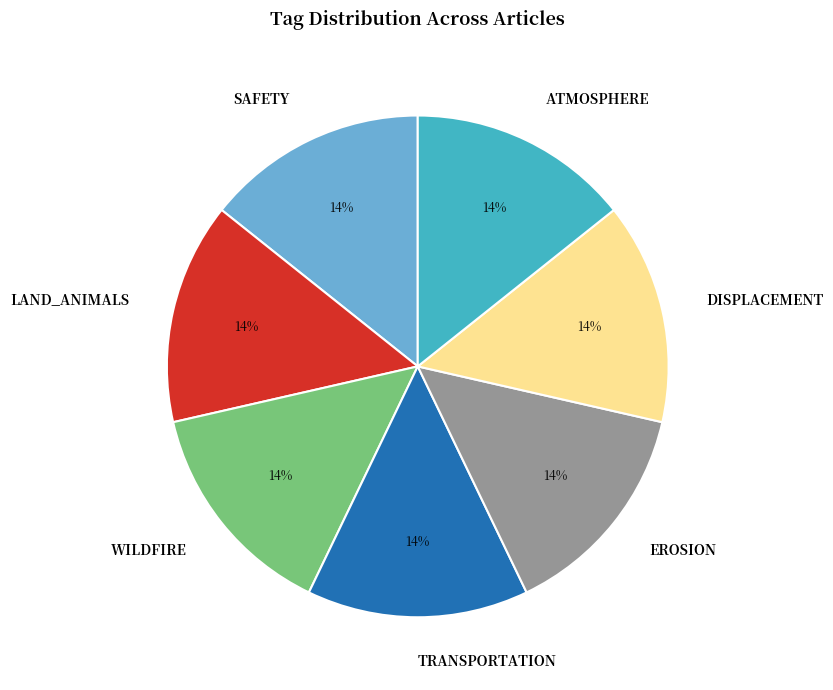

To the nearest percent, what percentage of the pie is ATMOSPHERE?

14%